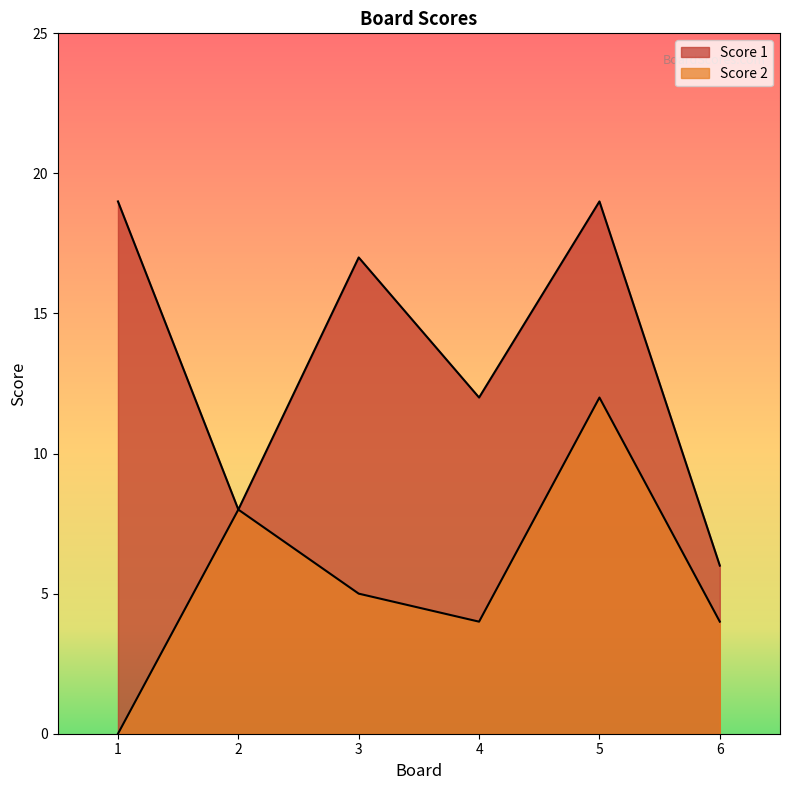

How many lines are shown in the chart?

2